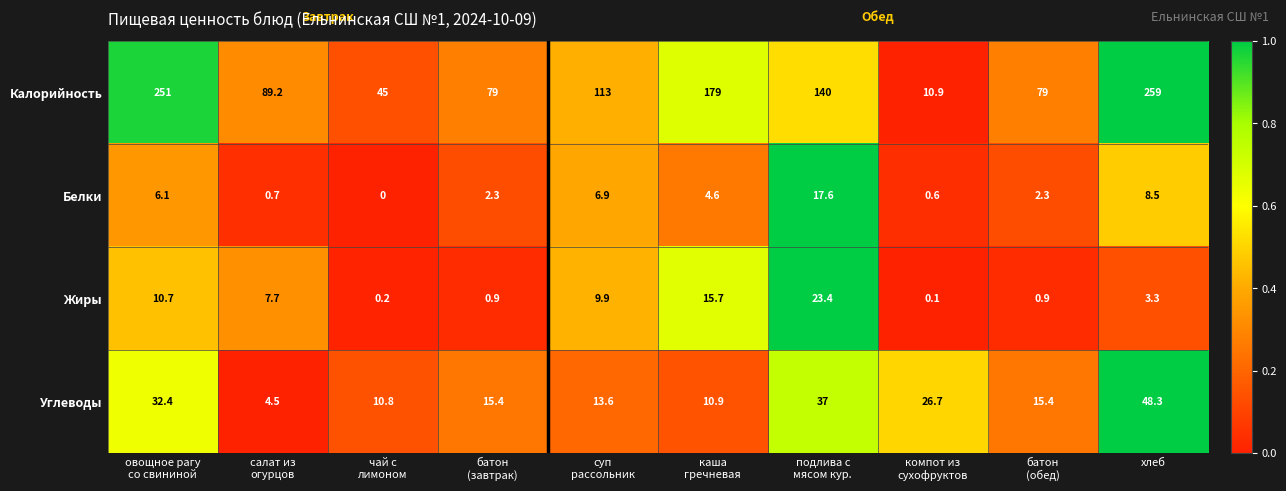

What is the difference between the maximum and minimum values in the Углеводы series?

43.8